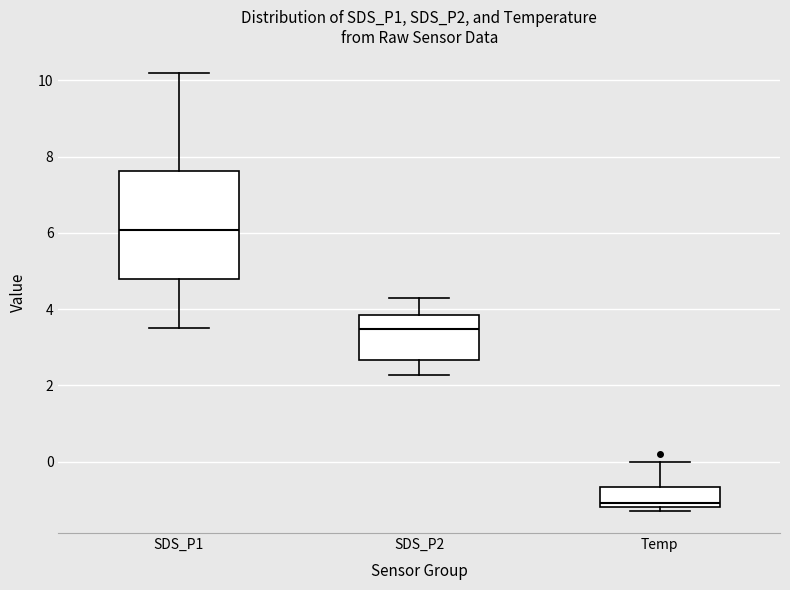

Reading left to right, transcribe this box plot: for each box, give where its median line is, the range the box spans, and where its two whiskers end, as read against the y-axis. The values are not printed on the chart, so give them approximately, as read against the axis.

SDS_P1: median 6.0, box 4.8 to 7.6, whiskers 3.6 to 10.2
SDS_P2: median 3.4, box 2.6 to 3.8, whiskers 2.2 to 4.4
Temp: median -1.0, box -1.2 to -0.6, whiskers -1.2 (just below the box's lower edge) to 0.0